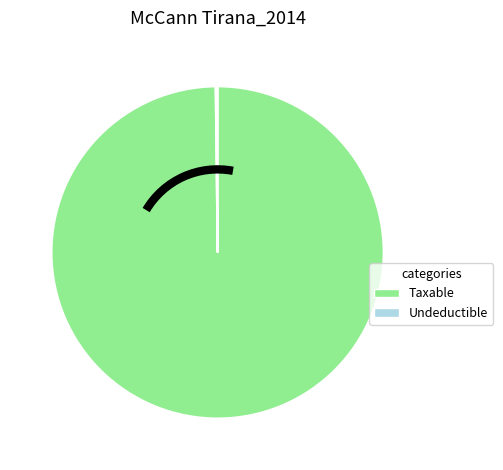

Is there any slice that represents more than half of the pie?

Yes